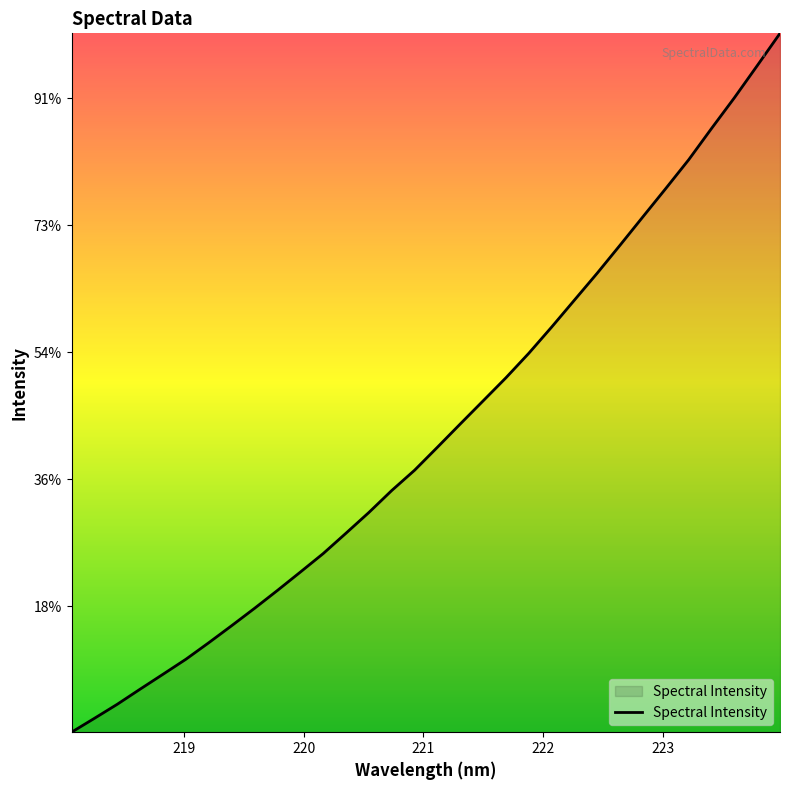

Does the chart have visible grid lines?

No